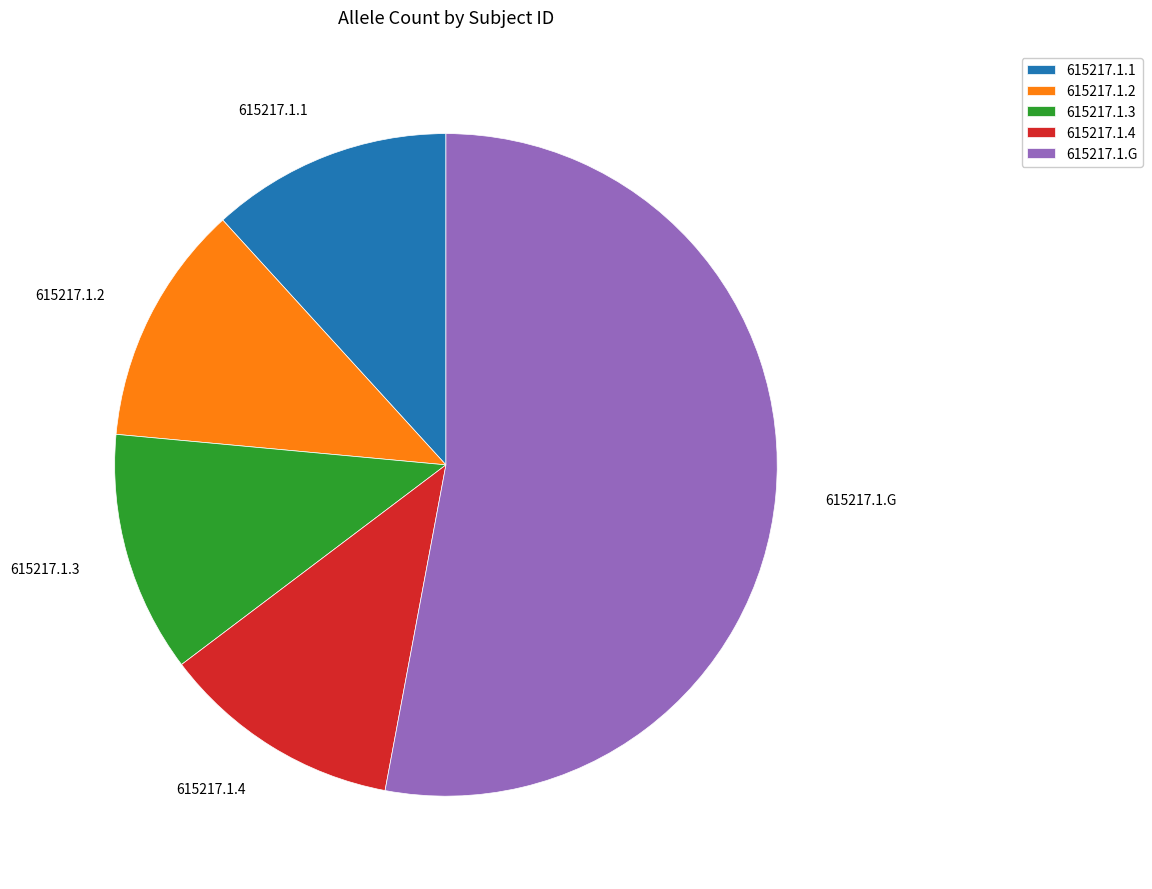

How many slices are in this pie chart?

5